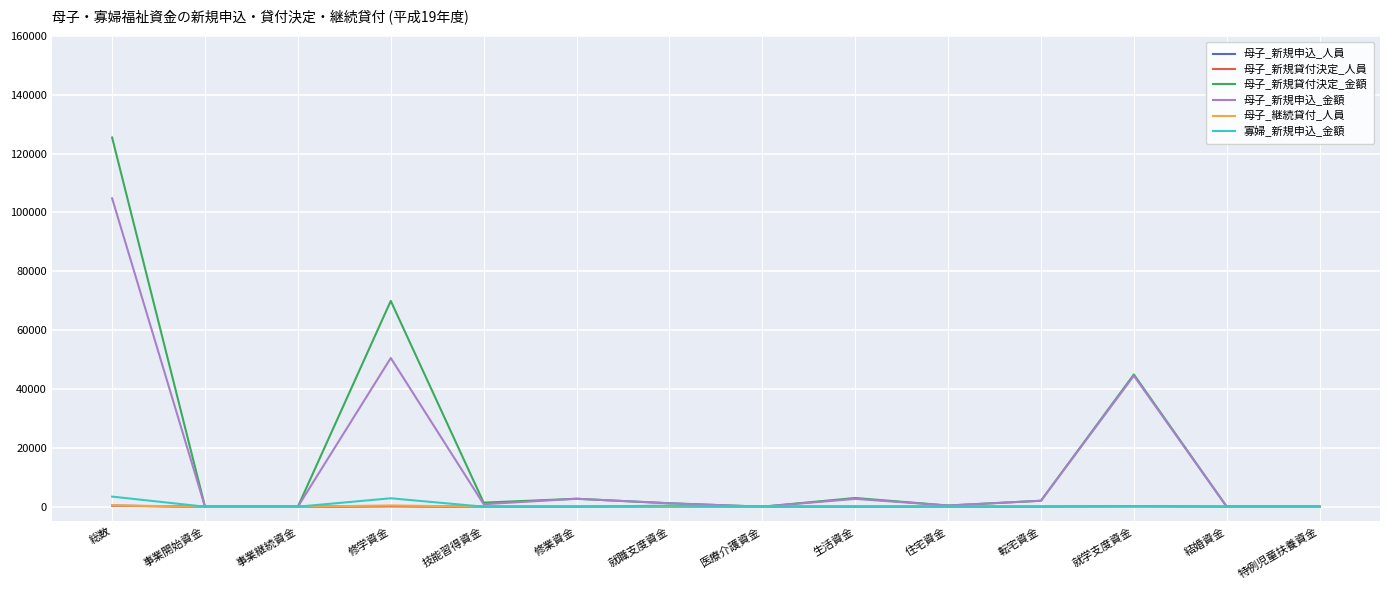

List the series in order of their peak value, highest first.

母子_新規貸付決定_金額, 母子_新規申込_金額, 寡婦_新規申込_金額, 母子_継続貸付_人員, 母子_新規申込_人員, 母子_新規貸付決定_人員